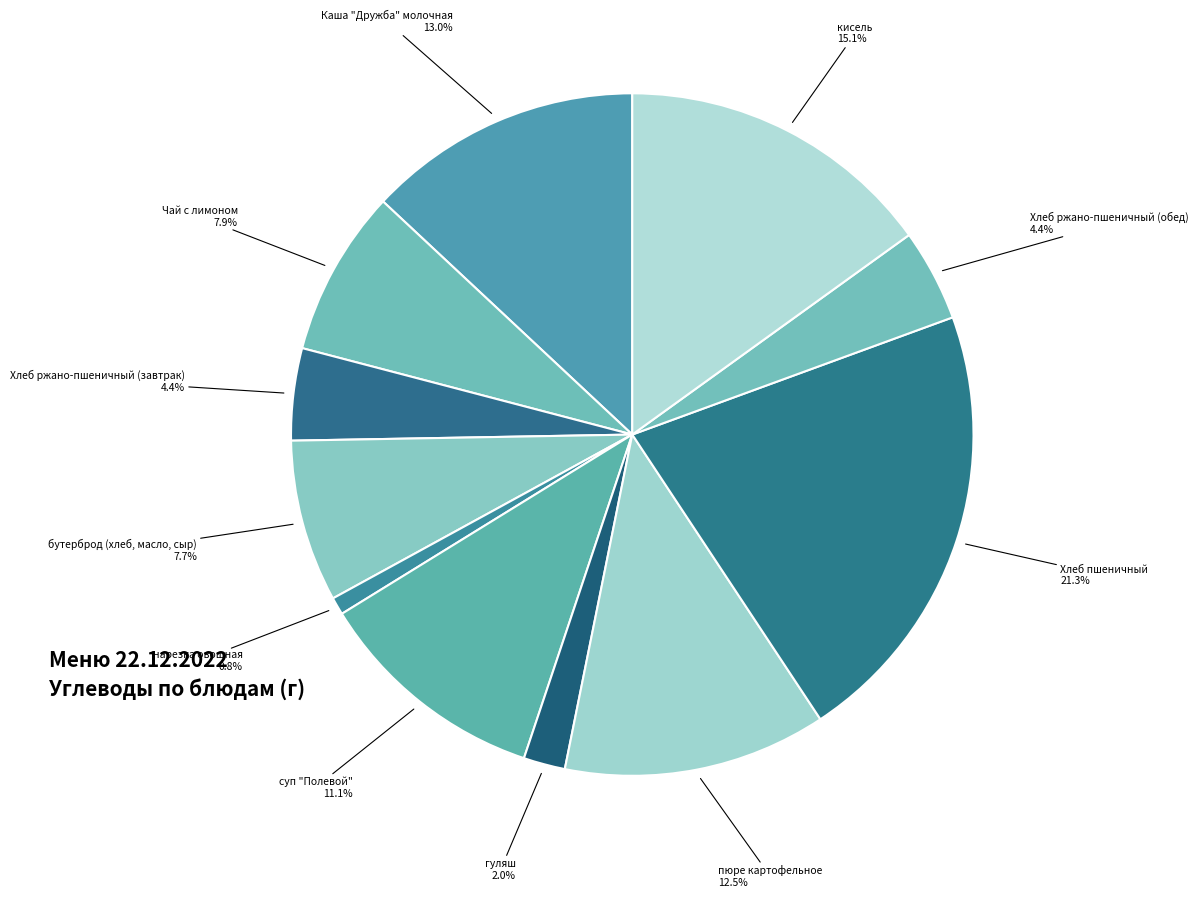

Count the number of slices in the pie.

11